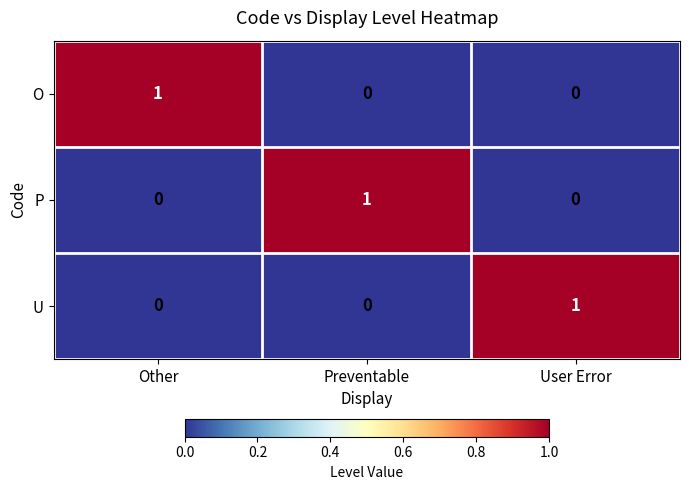

What is the total value across all series at Other?

1